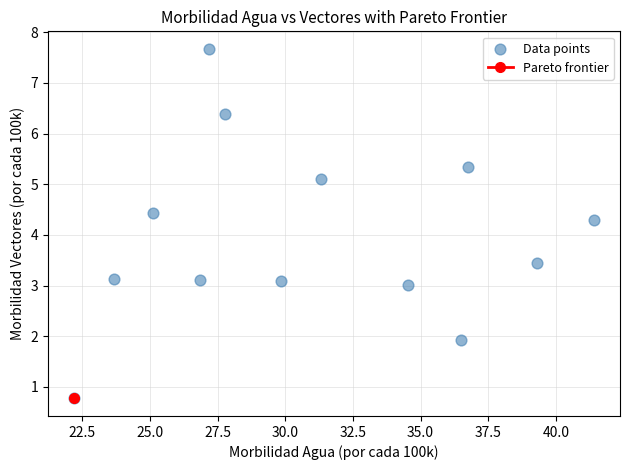

What is the range of Y values (max minus min)?

6.9